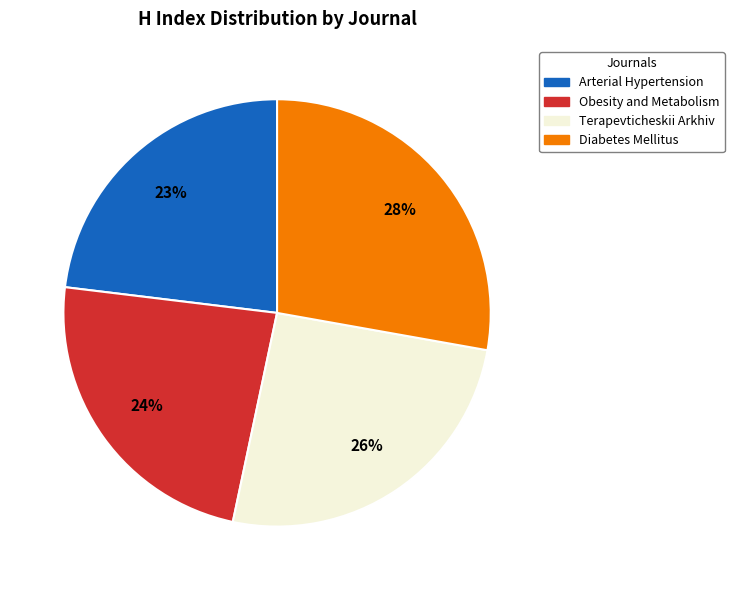

To the nearest percent, what is the average slice percentage?

25%